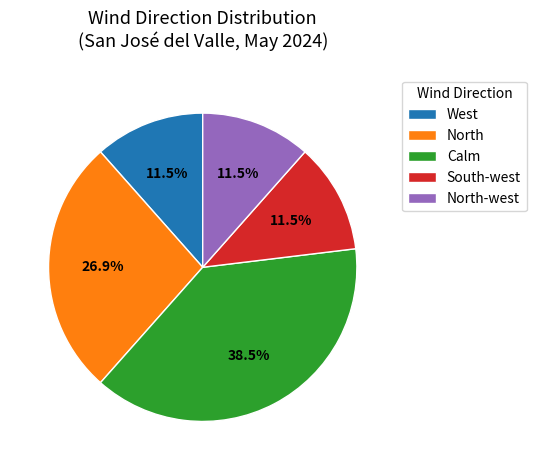

How many slices are in this pie chart?

5